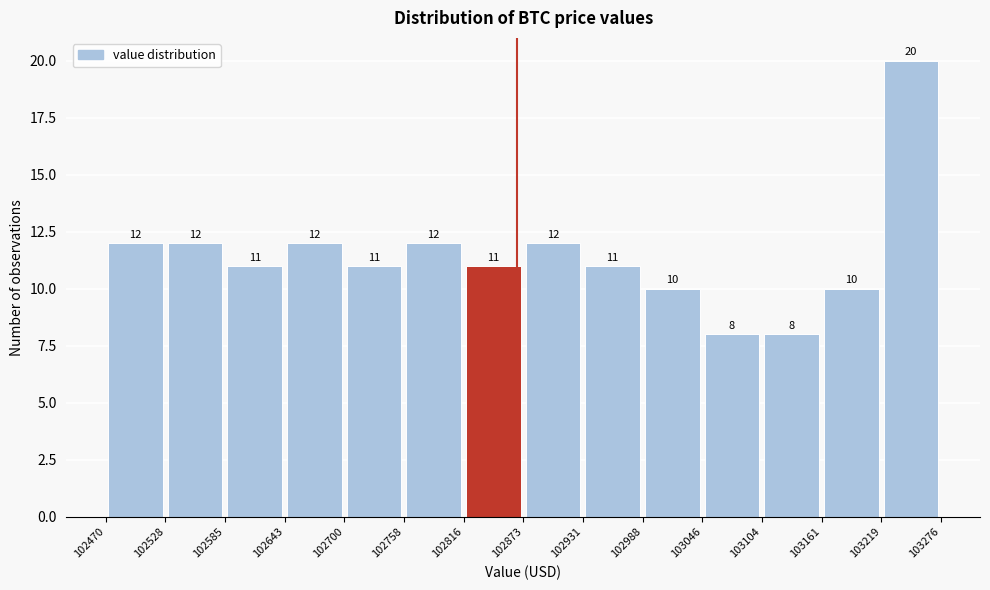

Reading left to right, transcribe this chart: for each bar, give the range it covers on the x-axis and its height.

102470 to 102528: 12
102528 to 102585: 12
102585 to 102643: 11
102643 to 102700: 12
102700 to 102758: 11
102758 to 102816: 12
102816 to 102873: 11
102873 to 102931: 12
102931 to 102988: 11
102988 to 103046: 10
103046 to 103104: 8
103104 to 103161: 8
103161 to 103219: 10
103219 to 103276: 20